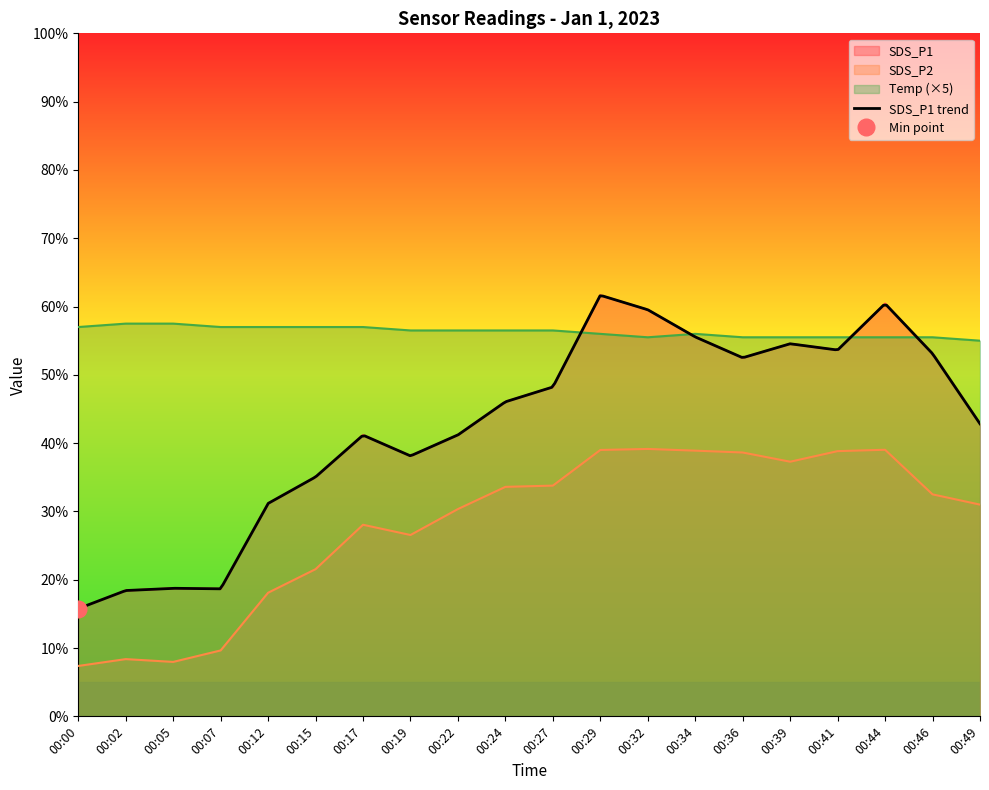

What is the greatest value displayed?

61.6